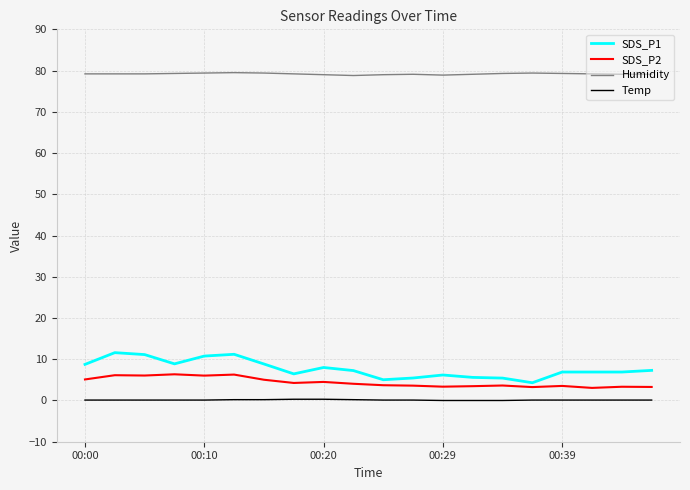

What are all the series names shown in the legend?

SDS_P1, SDS_P2, Humidity, Temp